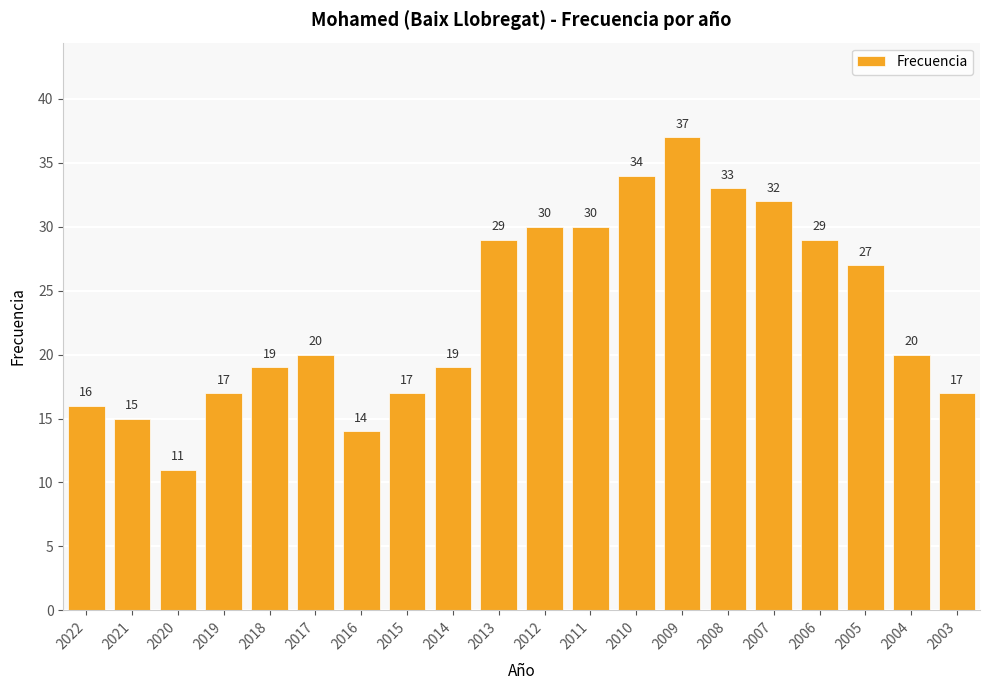

Which has a higher value, 2013 or 2018?

2013